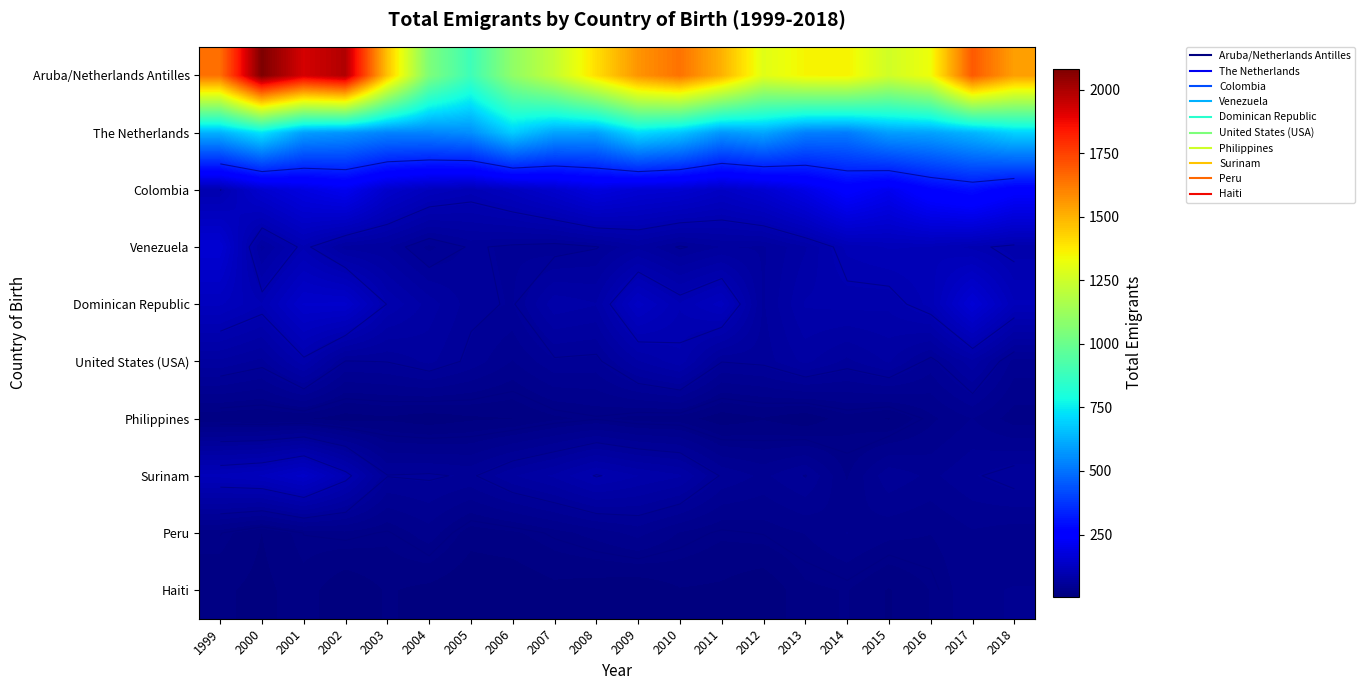

True or false: Haiti has a value of 30.9 at 2001.

False